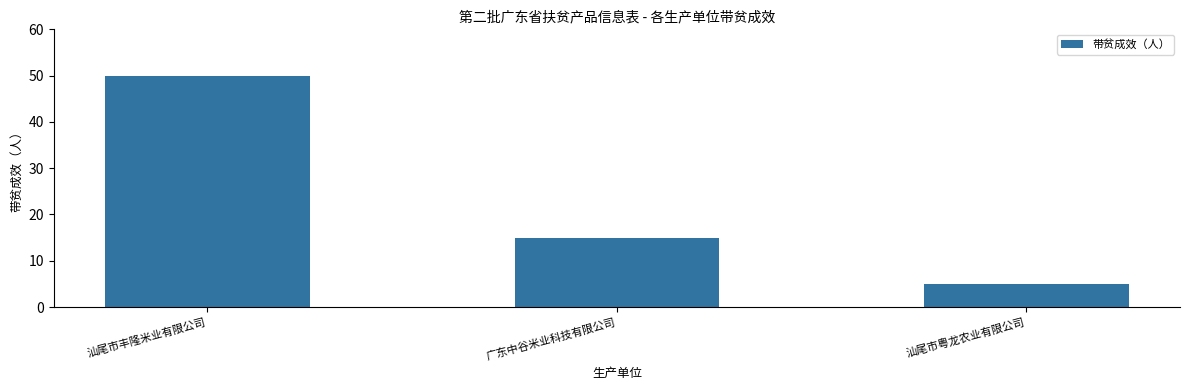

Rank the categories by value from lowest to highest.

汕尾市粤龙农业有限公司, 广东中谷米业科技有限公司, 汕尾市丰隆米业有限公司